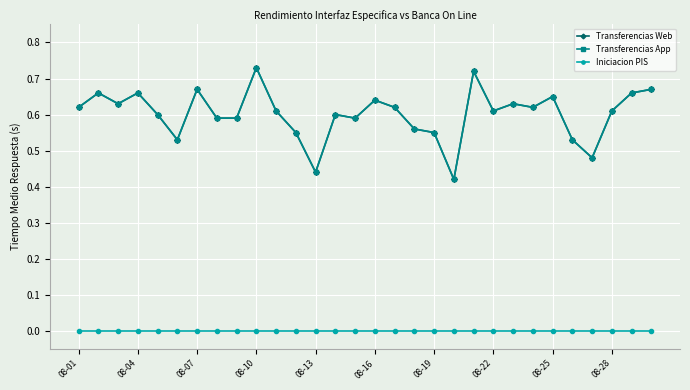

Is this an area chart (filled region under the line)?

No